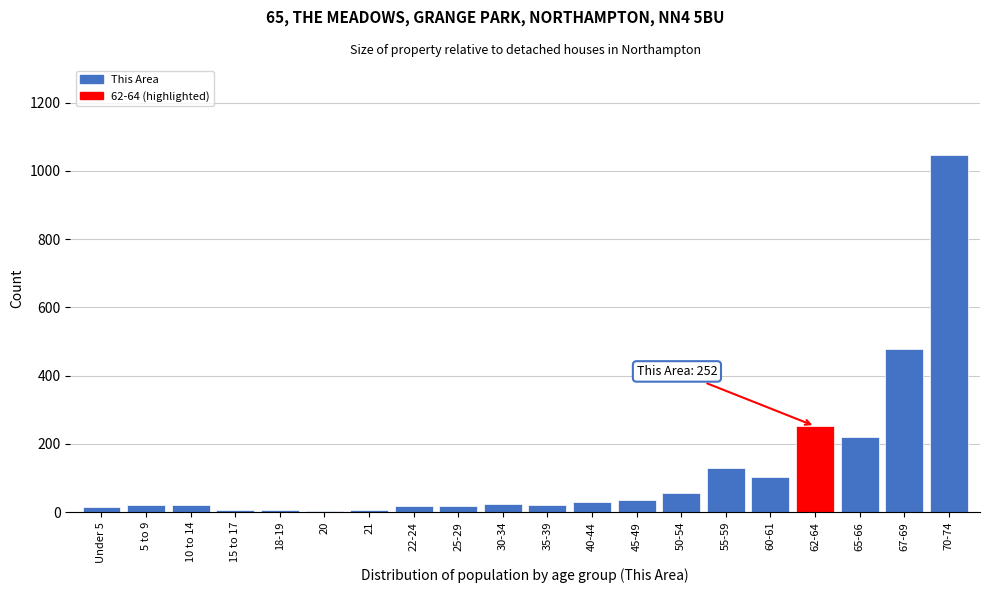

Is it true that the value at 65-66 is 84?

False